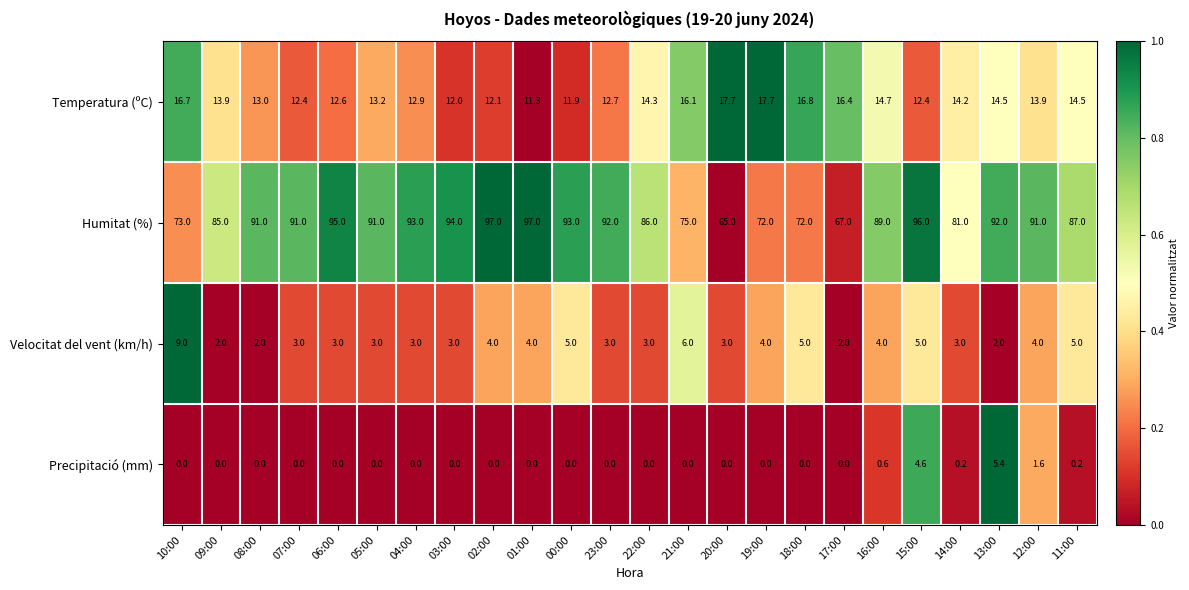

List the series in order of their peak value, highest first.

Humitat (%), Temperatura (ºC), Velocitat del vent (km/h), Precipitació (mm)